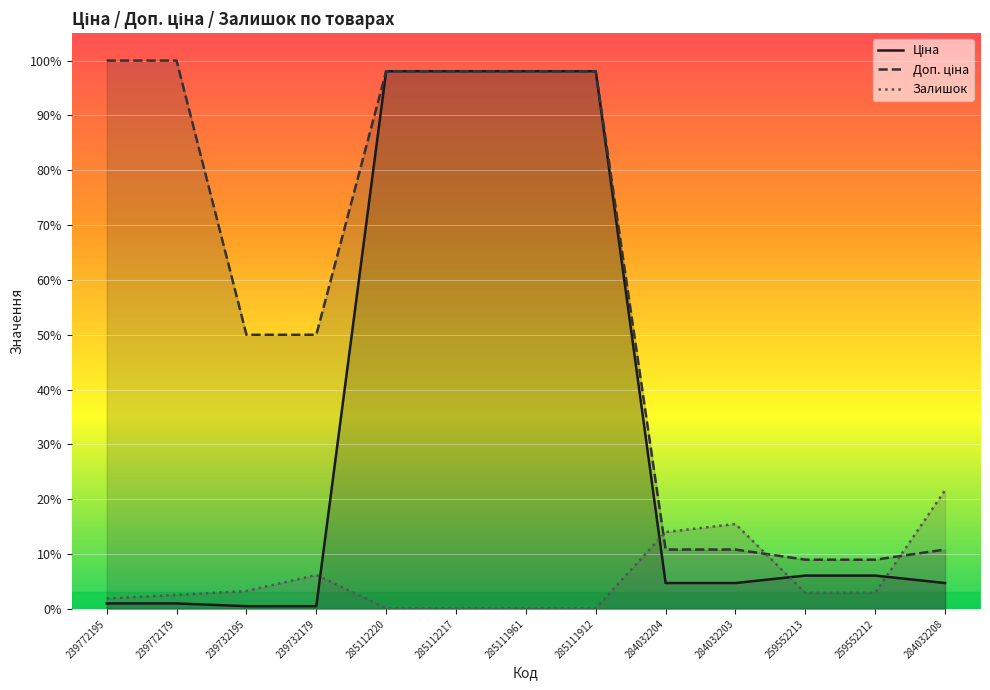

At 285112220, list the series in order from smallest to largest.

Залишок, Ціна, Доп. ціна